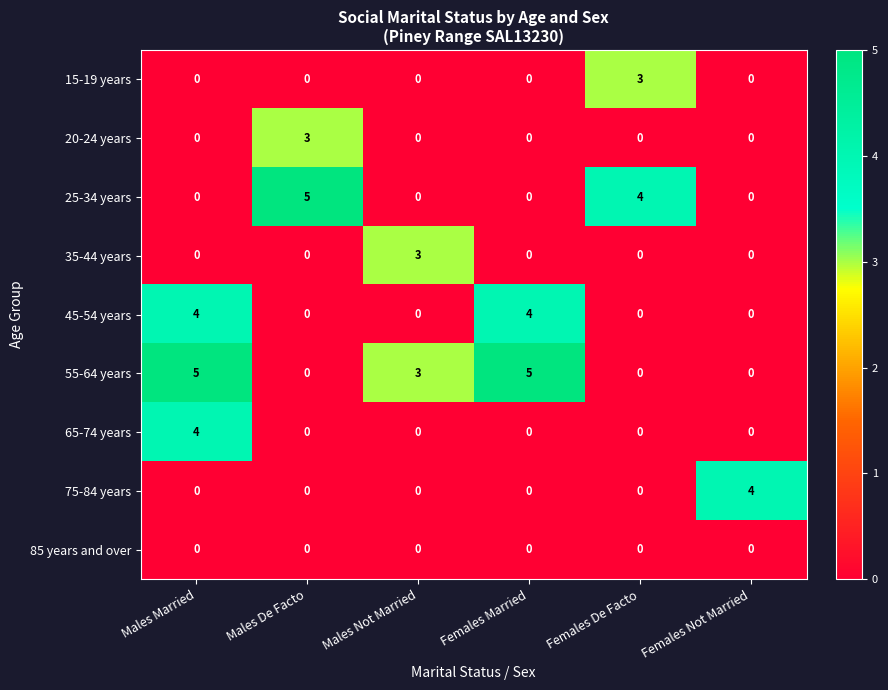

What is the difference between the highest and lowest values at Males Not Married?

3